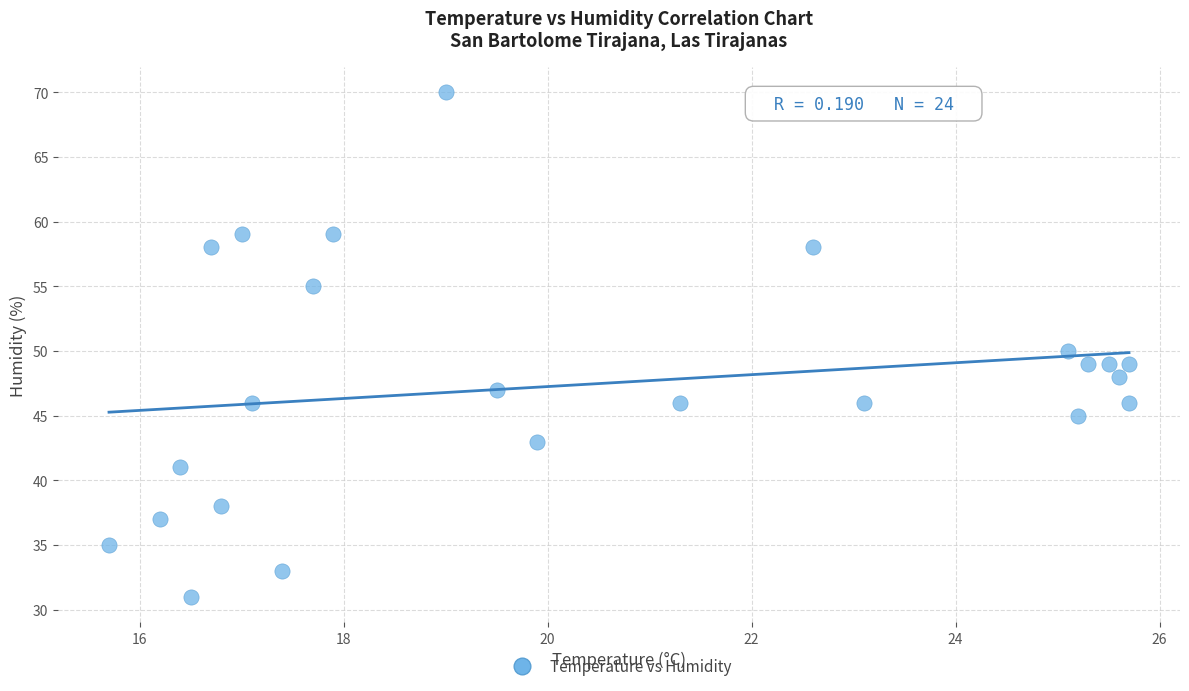

What is the range of Y values (max minus min)?

39